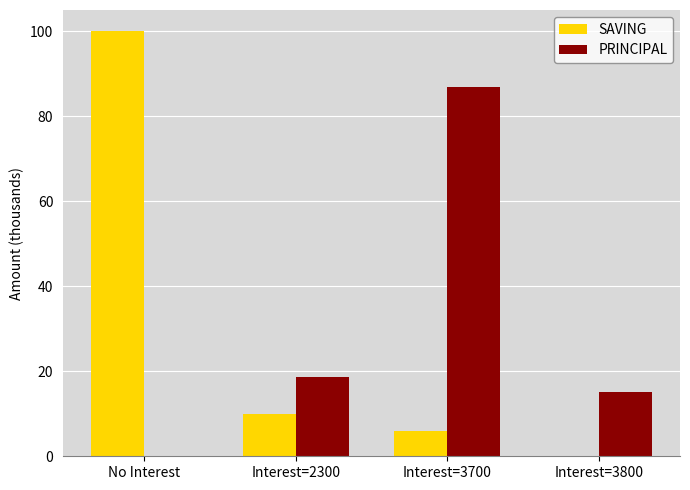

Which series has the widest spread of values?

SAVING